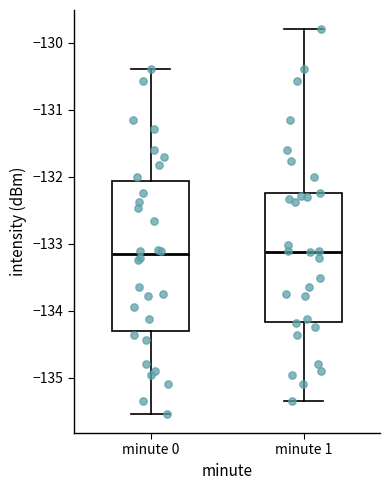

Where does the lower whisker of the box for minute 0 end on the y-axis? The values are not printed on the chart, so give them approximately, as read against the axis.

-135.5